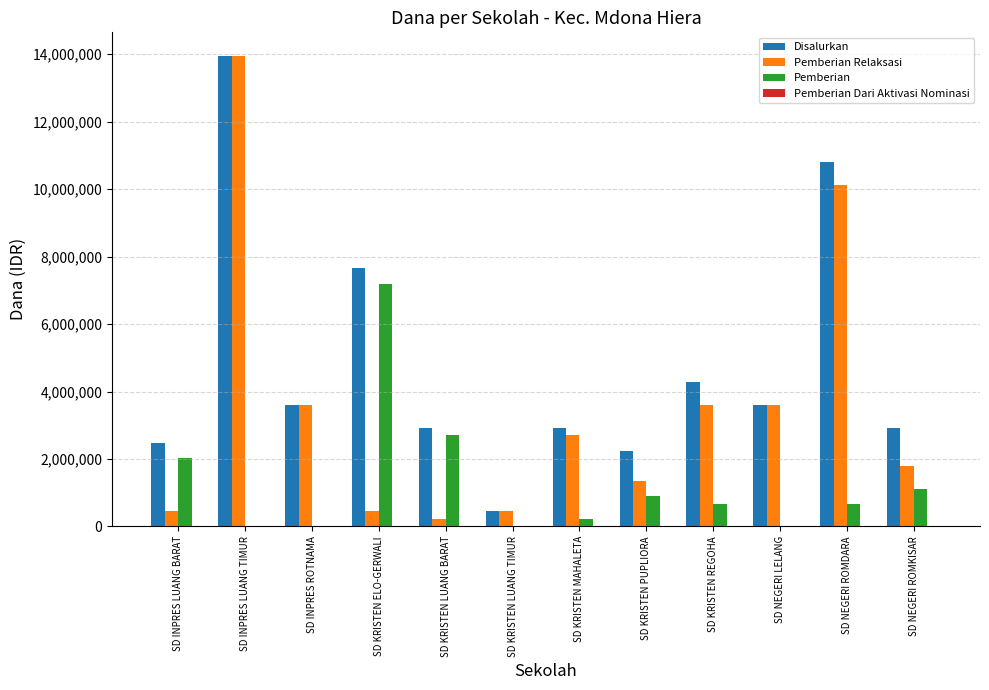

The Pemberian series shows 2700000 at SD KRISTEN LUANG BARAT. True or false?

True